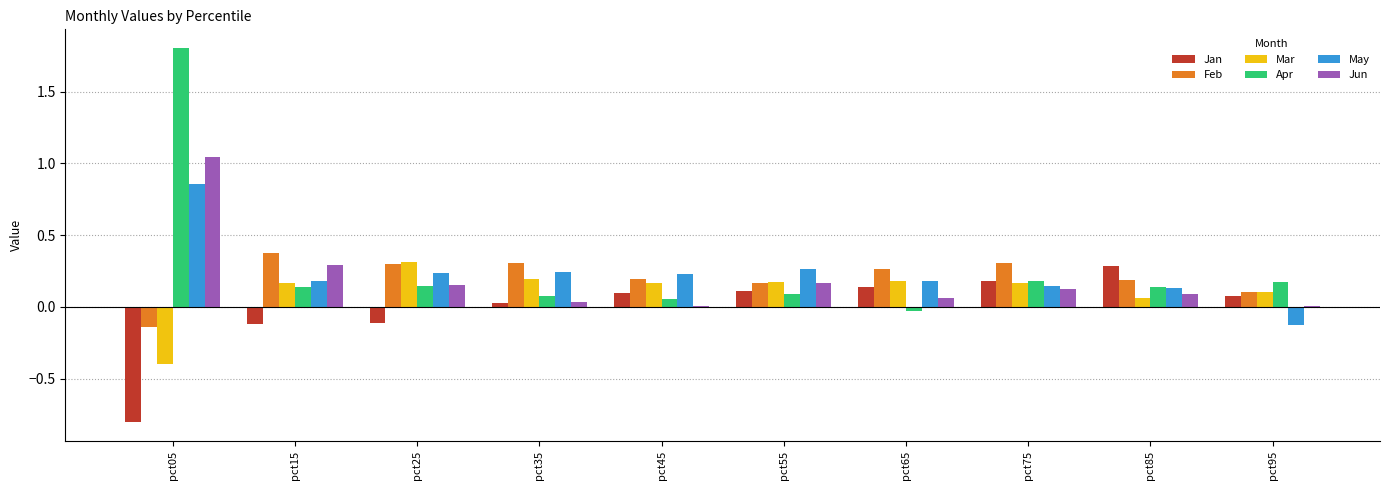

Are the bars grouped side by side (vs. stacked)?

Yes